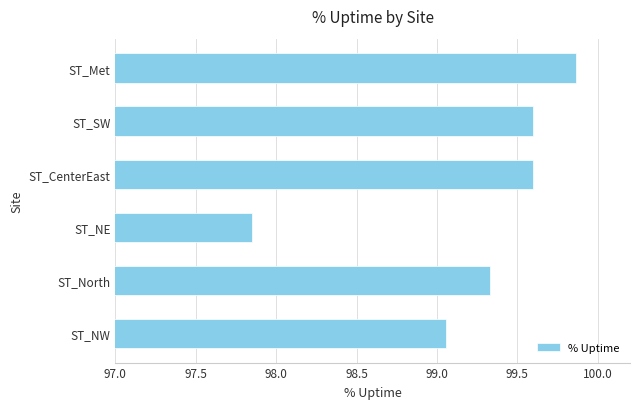

What is the difference between the second highest and minimum values?

1.7